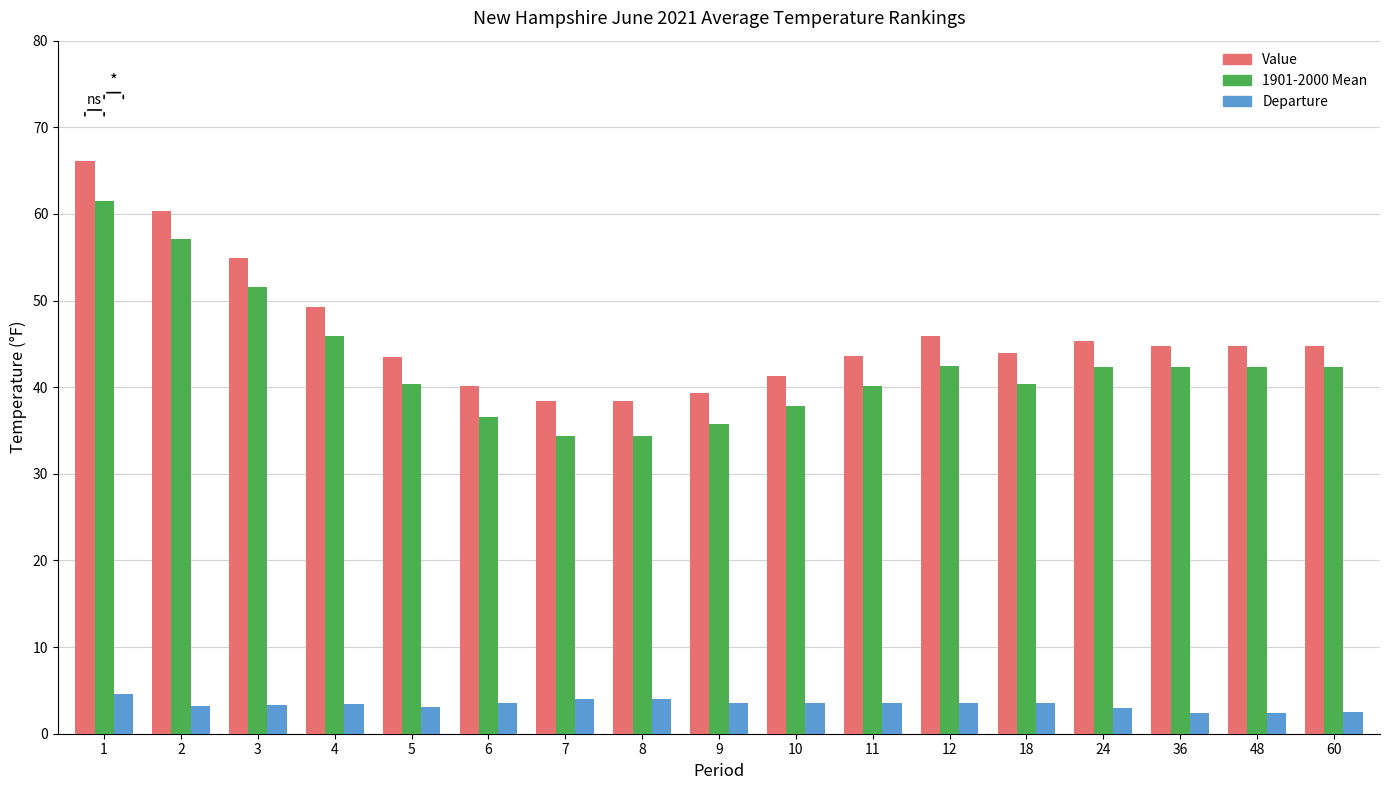

What is the sum of all Departure values?

57.0